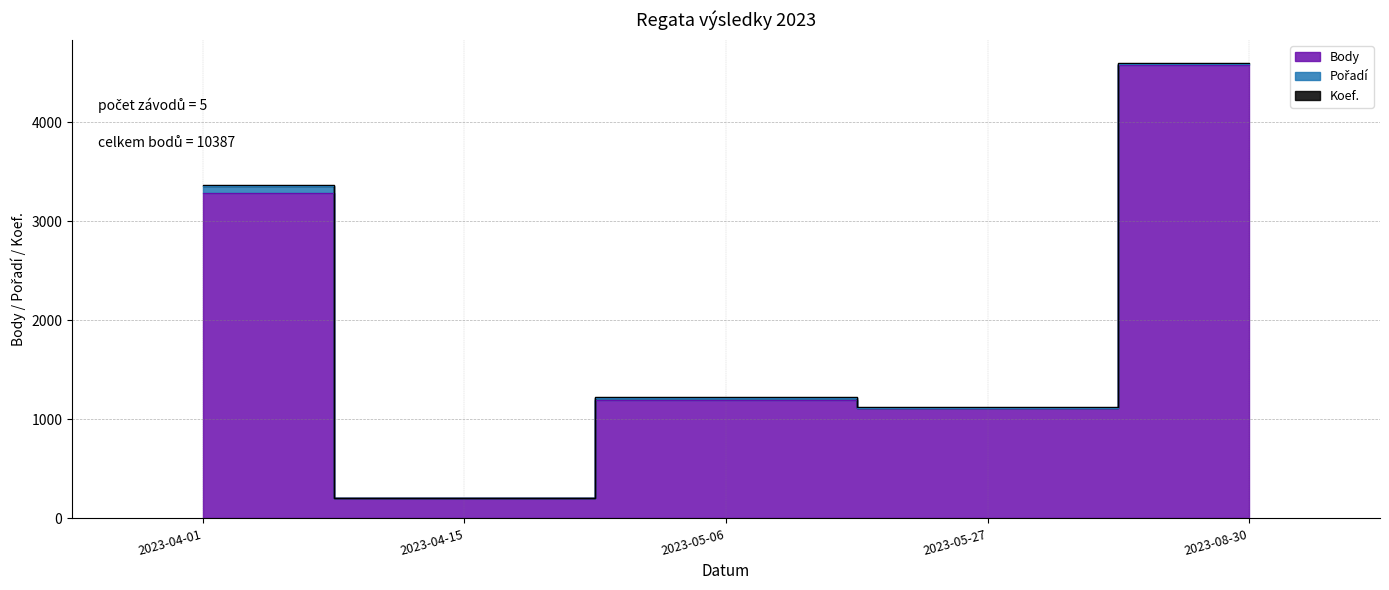

What is the label of the 3rd point from the right?

2023-05-06